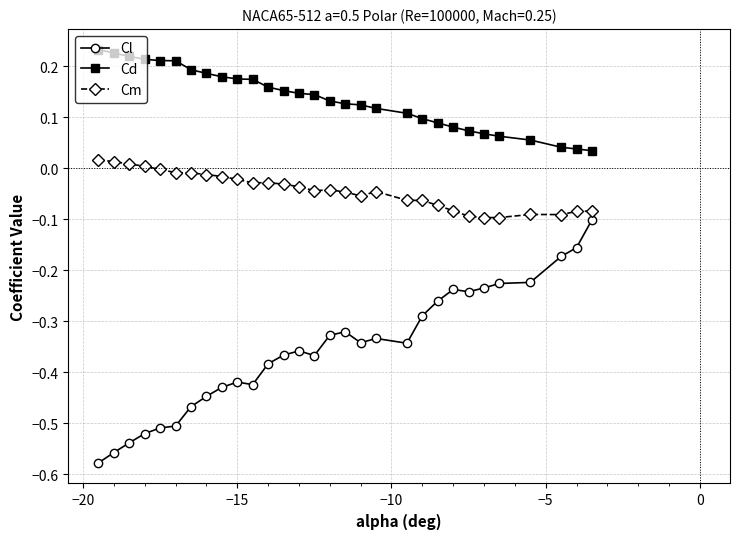

Does the chart have visible grid lines?

Yes